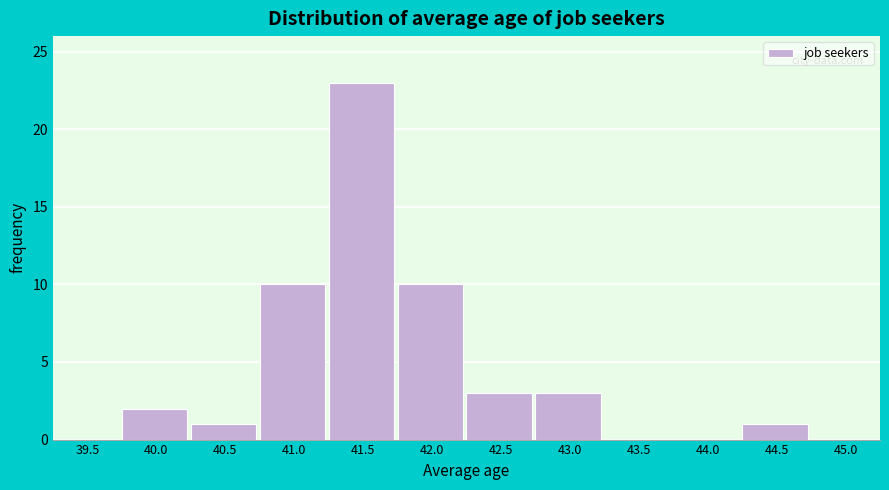

Reading right to left, extract all data points from this chart.

45.0=0	44.5=1	44.0=0	43.5=0	43.0=3	42.5=3	42.0=10	41.5=23	41.0=10	40.5=1	40.0=2	39.5=0